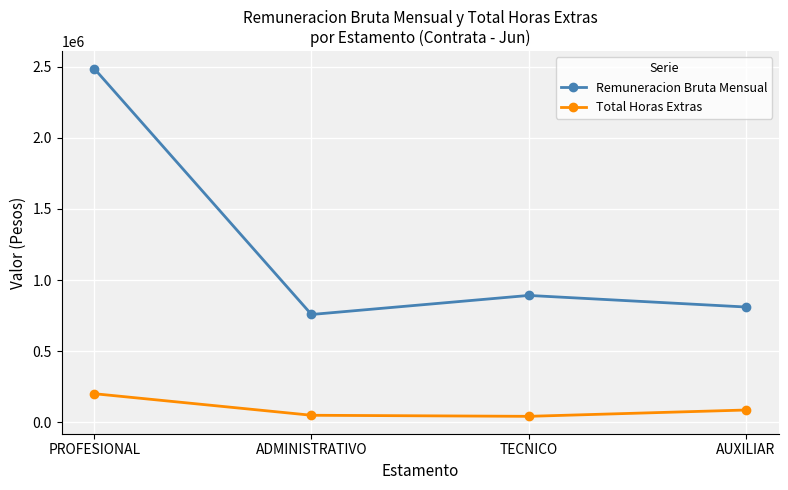

Rank the series by their average value, from highest to lowest.

Remuneracion Bruta Mensual, Total Horas Extras